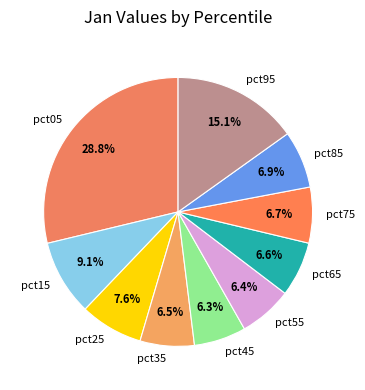

Does pct35 account for over 50% of the chart?

No